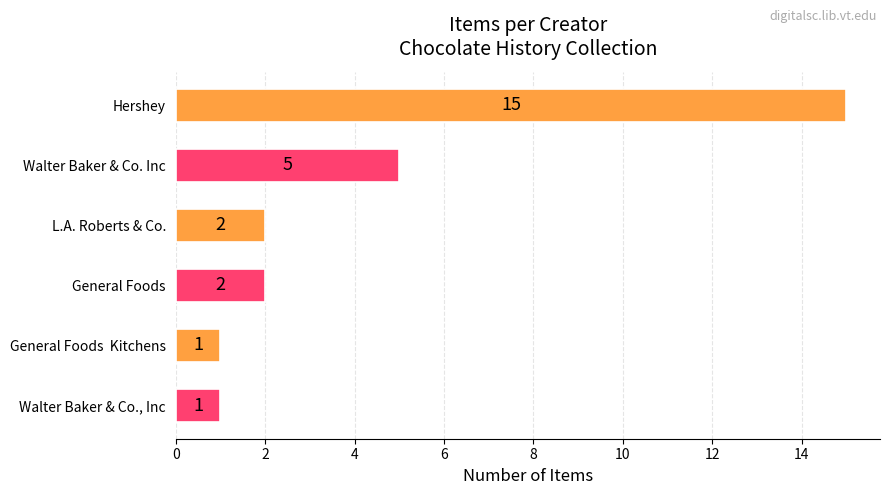

Where is the data nearest to the value 8?

Walter Baker & Co. Inc